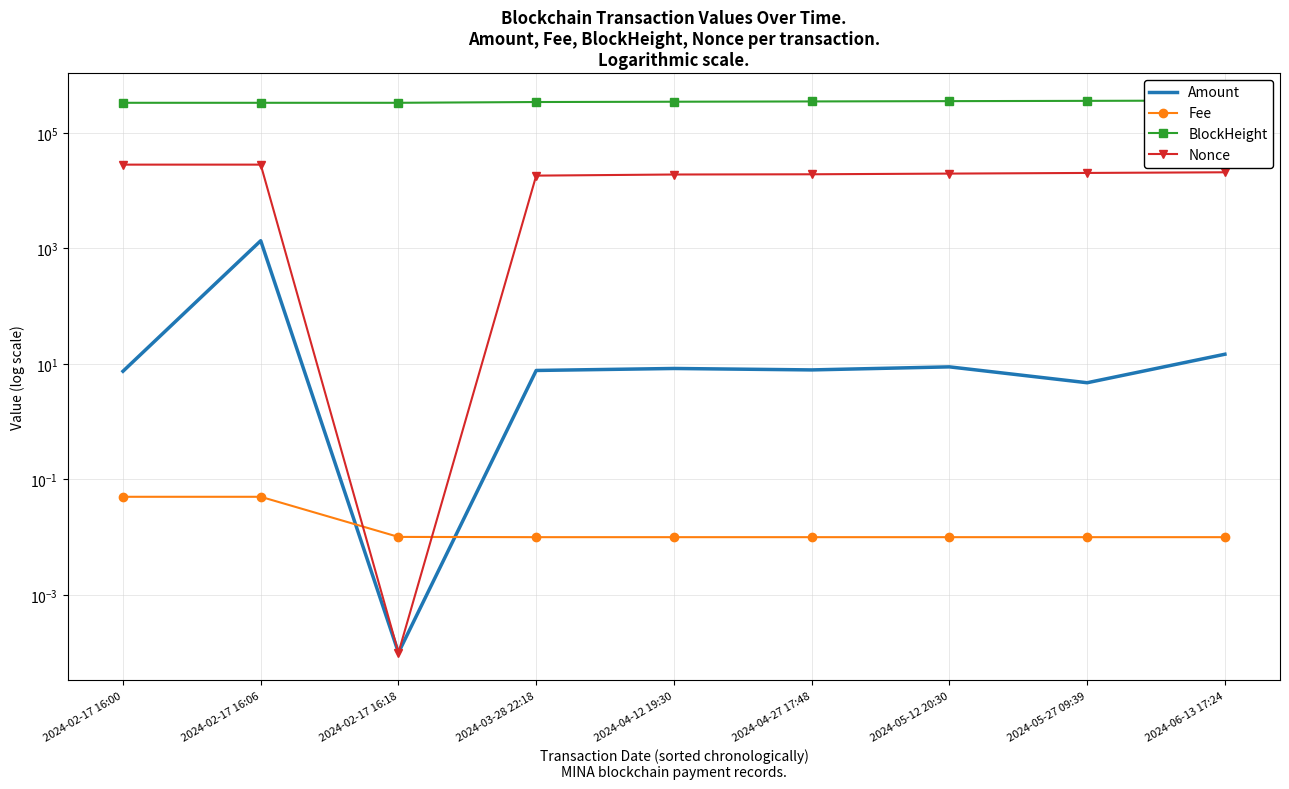

What is the label of the 5th point from the left?

2024-04-12 19:30